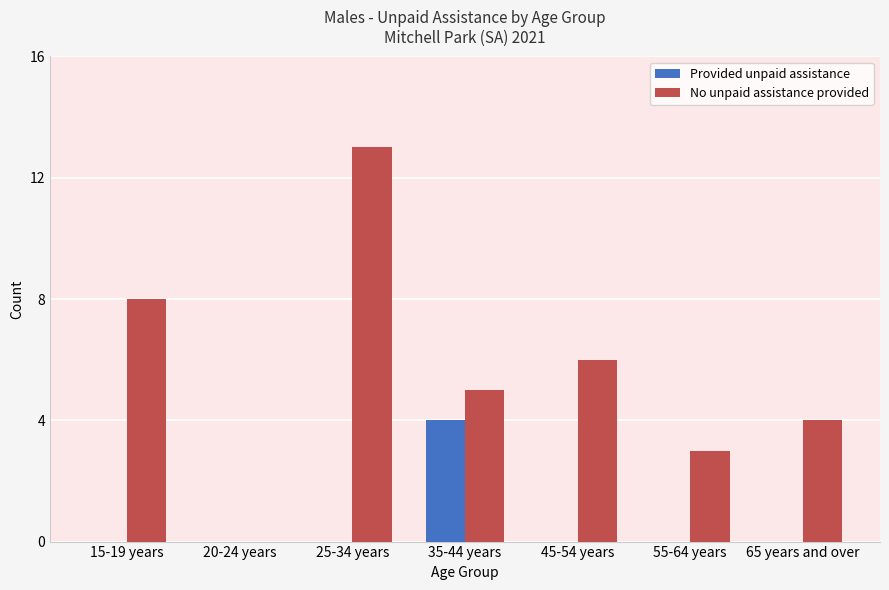

The No unpaid assistance provided series shows 5 at 35-44 years. True or false?

True